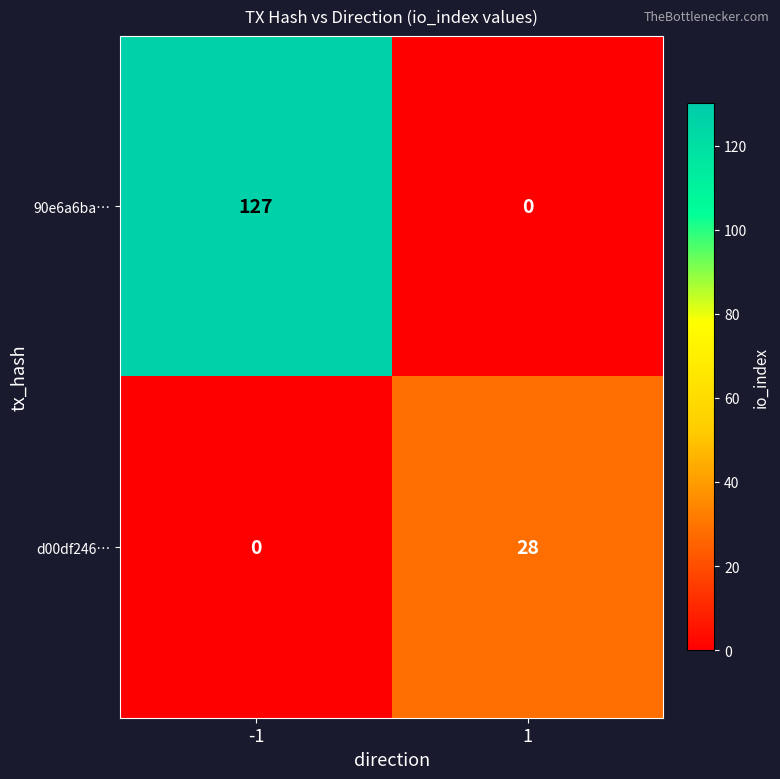

At how many categories does at least one series exceed 81?

1